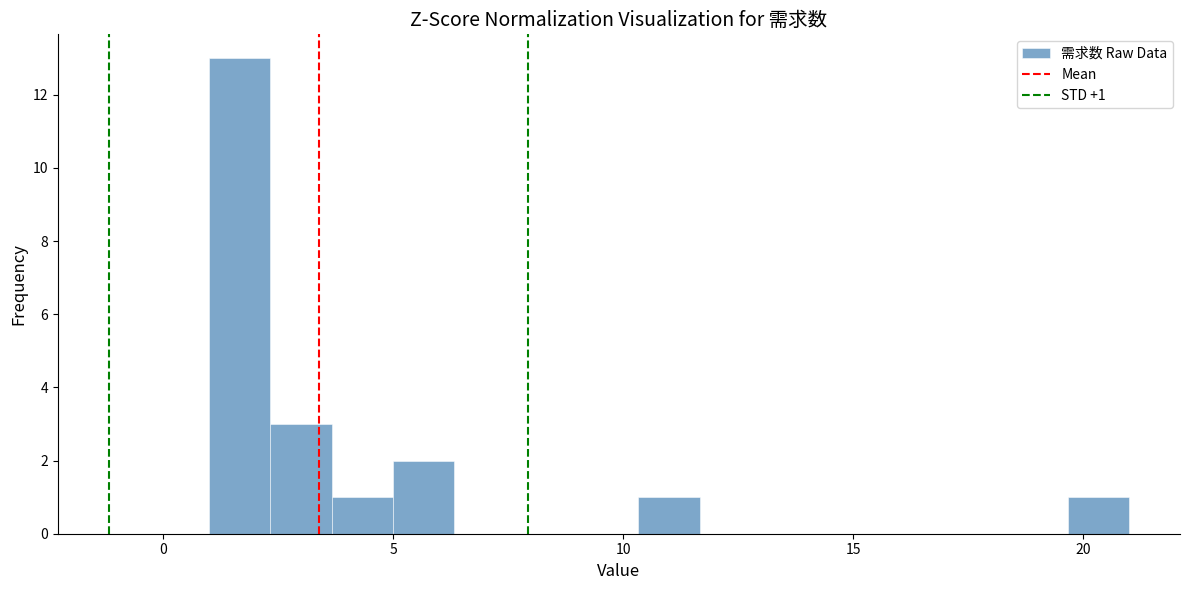

Read against the x-axis, roughly where is the centre of the tallest bar?

1.5